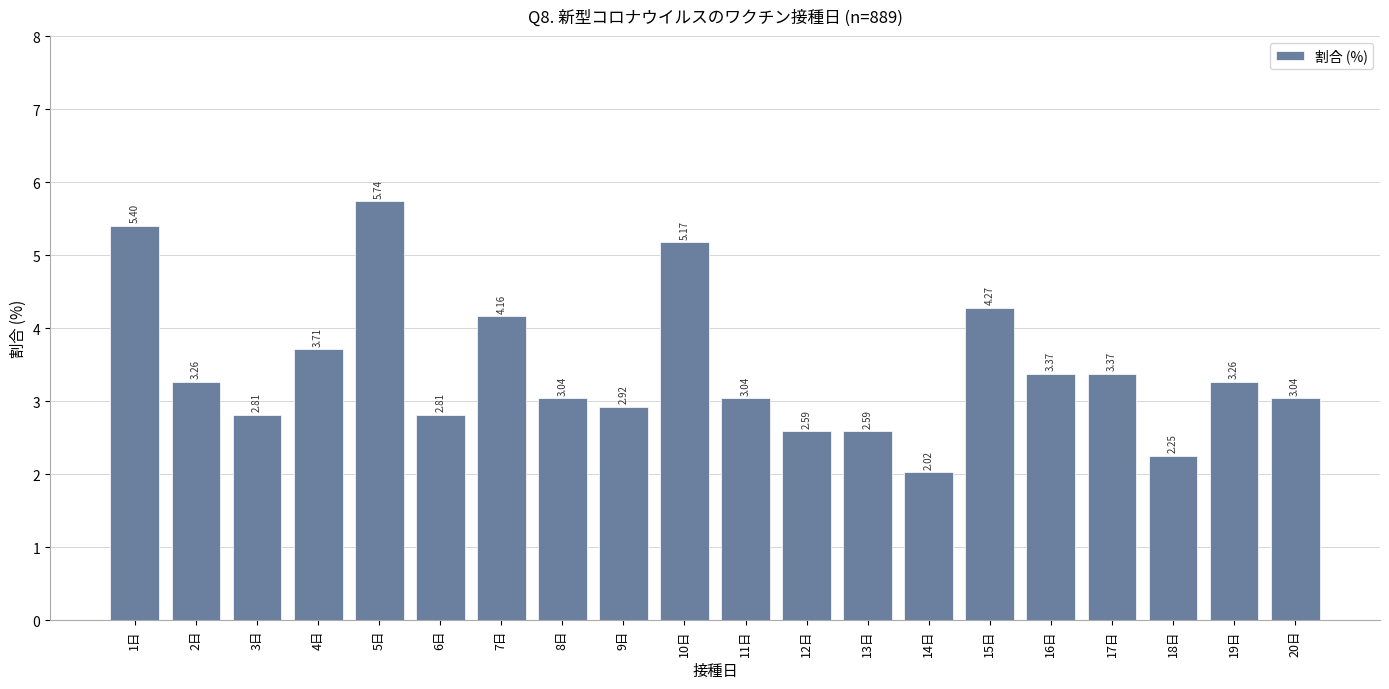

What is the change in value from 1日 to 9日?

-2.5